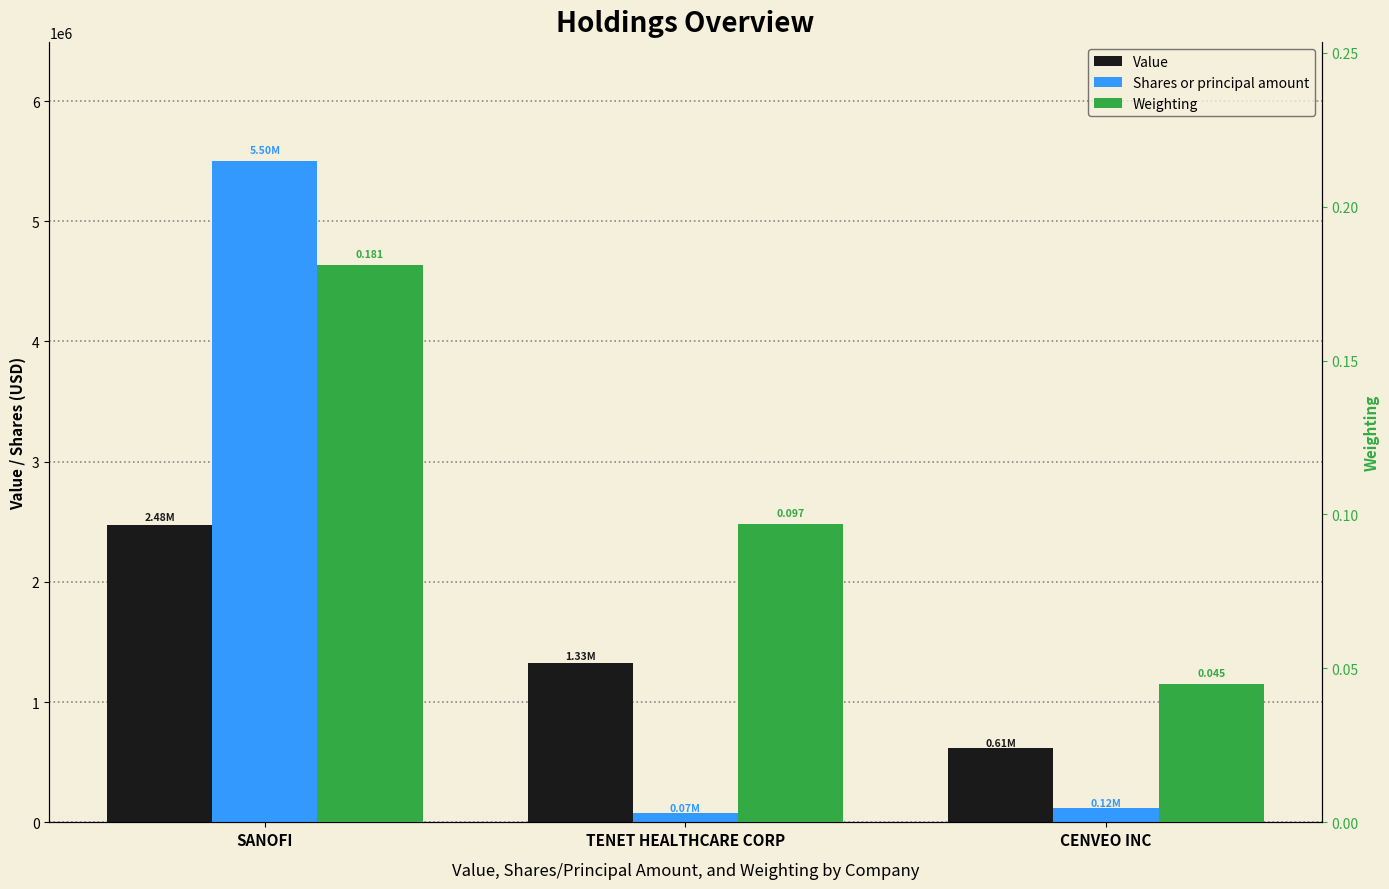

How many categories are shown in the chart?

3